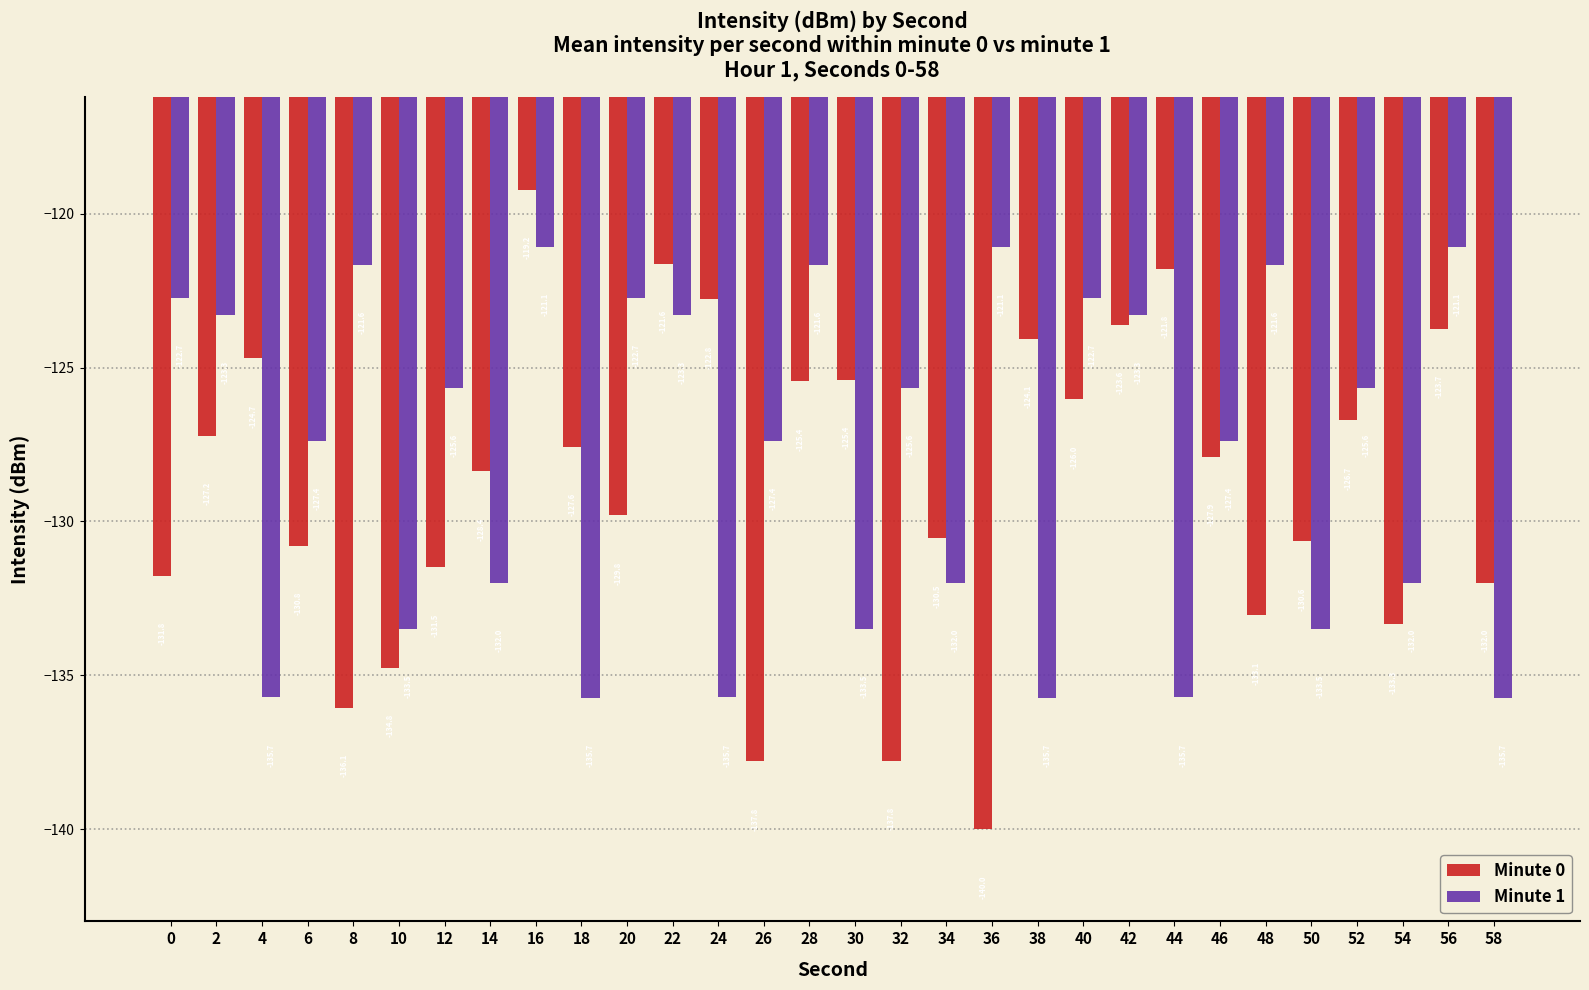

What is the difference between the highest and lowest values at 20?

7.1